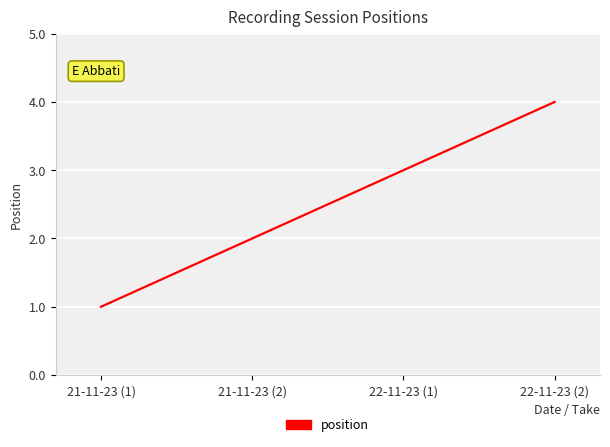

Approximately how many times larger is the value at 22-11-23 (1) compared to 21-11-23 (2)?

1.5